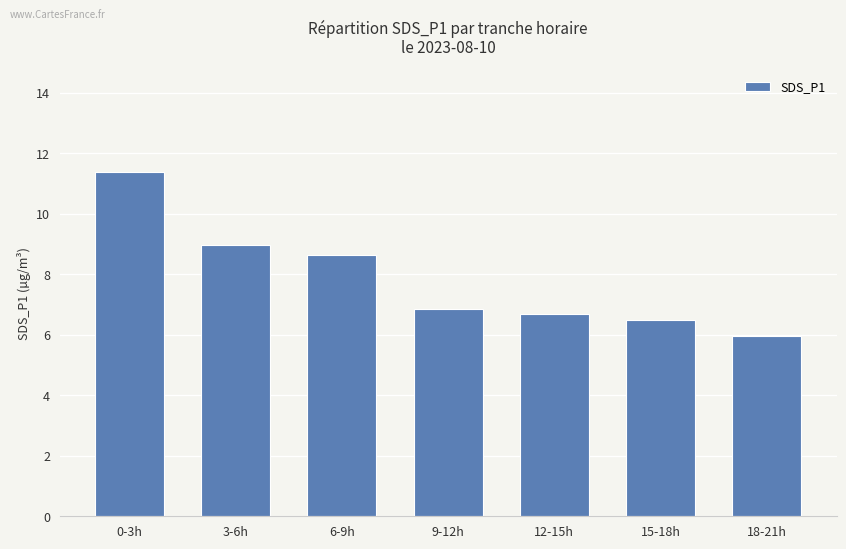

What is the value of the 1st bar from the left?

11.4